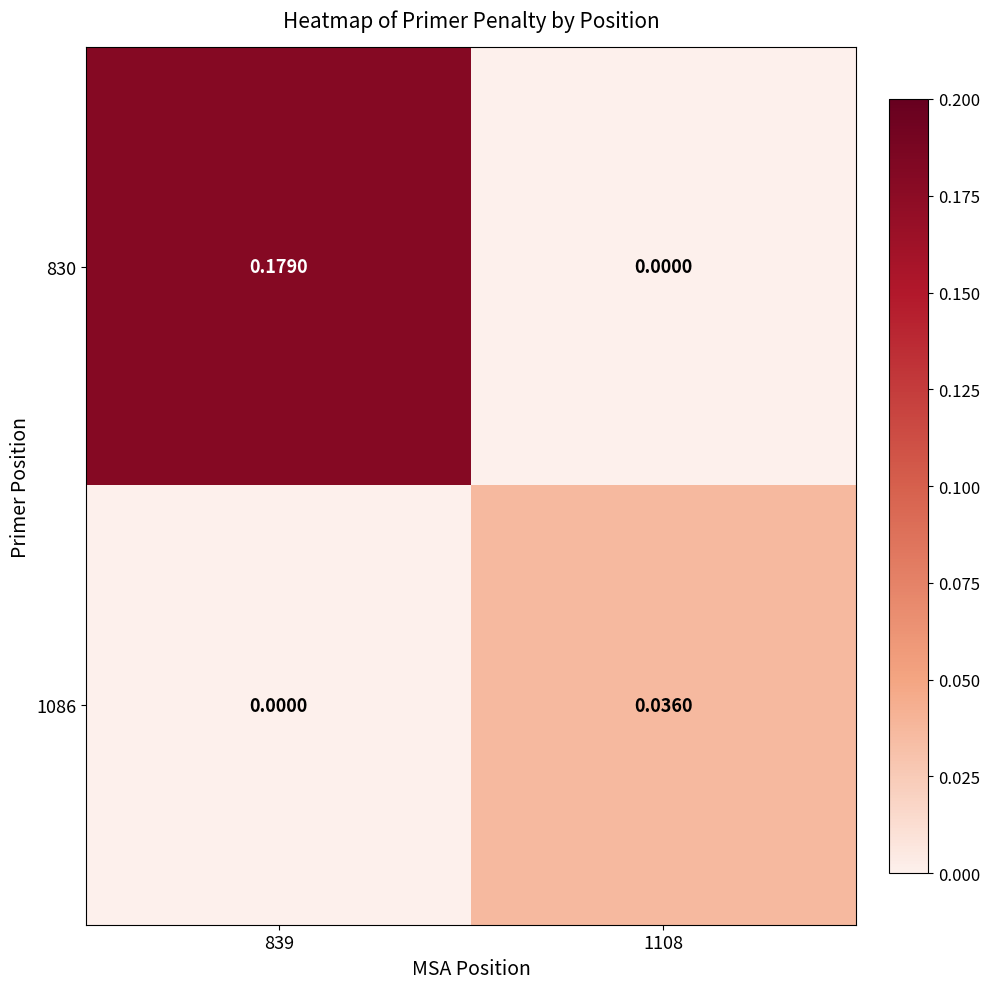

Reading left to right, what are all the values shown in this chart?

830: 839=0.2	1108=0.0
1086: 839=0.0	1108=0.0